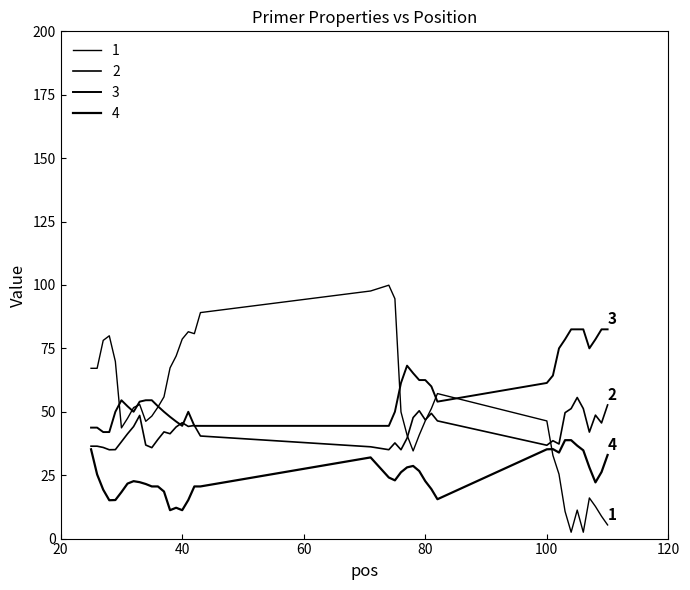

How many lines are shown in the chart?

4